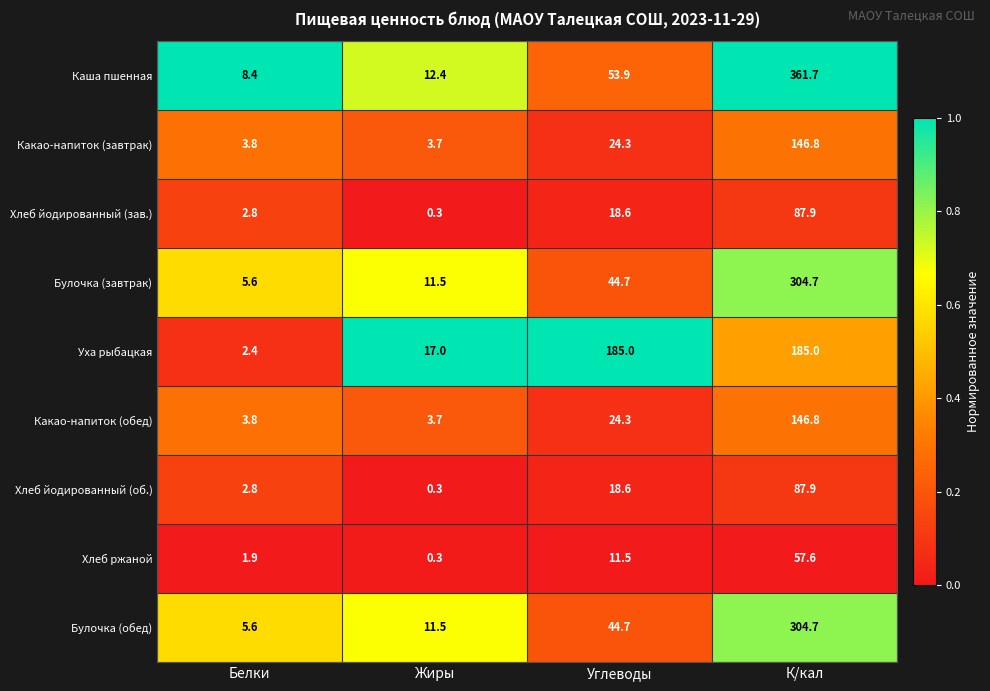

Rank the categories by Хлеб йодированный (зав.) value from lowest to highest.

Жиры, Белки, Углеводы, К/кал